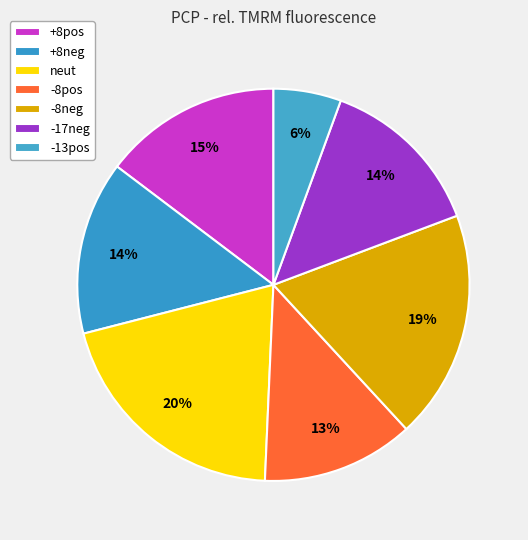

What is the smallest slice in the pie chart?

-13pos